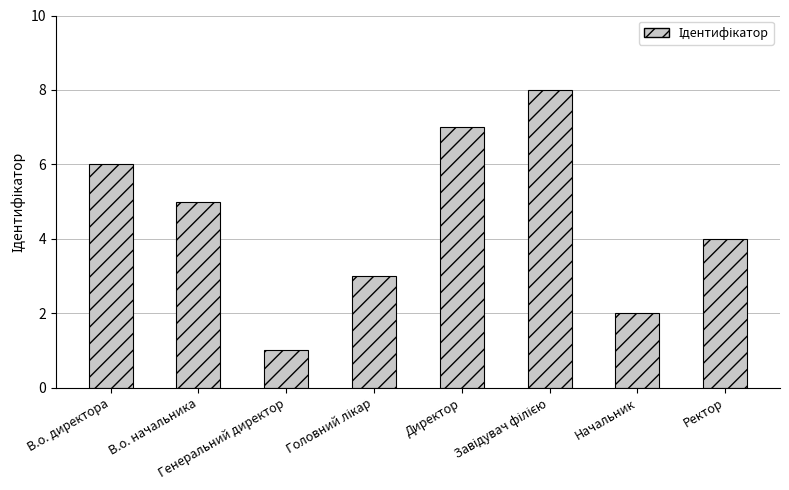

What is the difference between the maximum and minimum values?

7